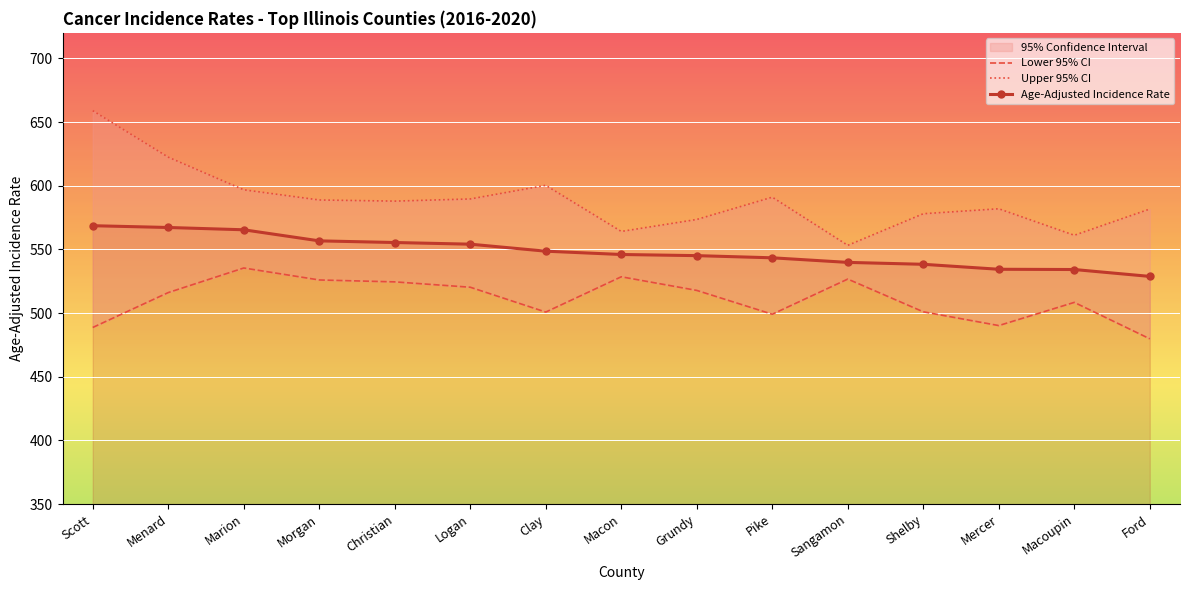

What is the difference between the maximum and minimum values in the Lower 95% CI series?

55.6